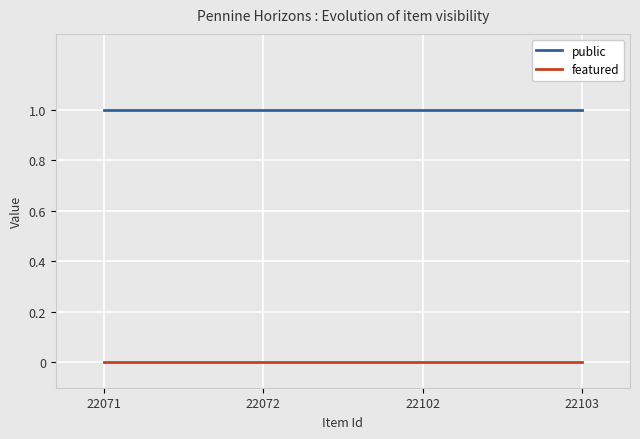

True or false: public and featured intersect in this chart.

False